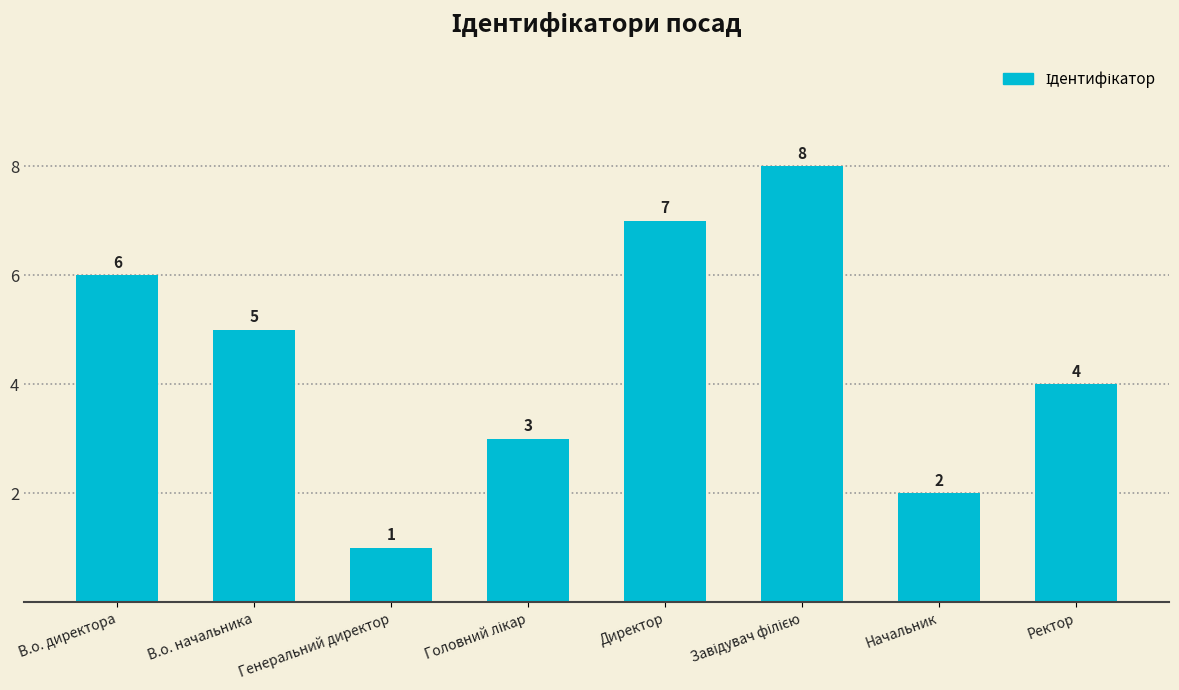

What is the difference between the values at Генеральний директор and В.о. директора?

5